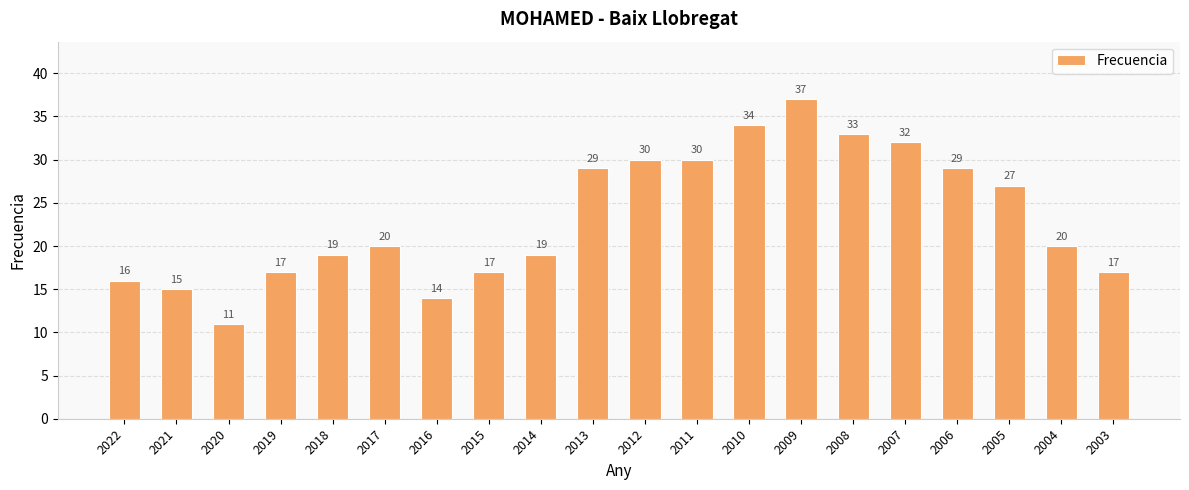

Count the number of categories in the chart.

20